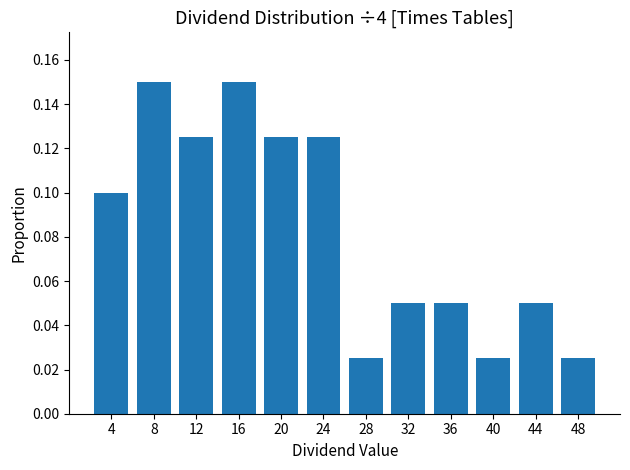

What is the sum of all values?

1.0